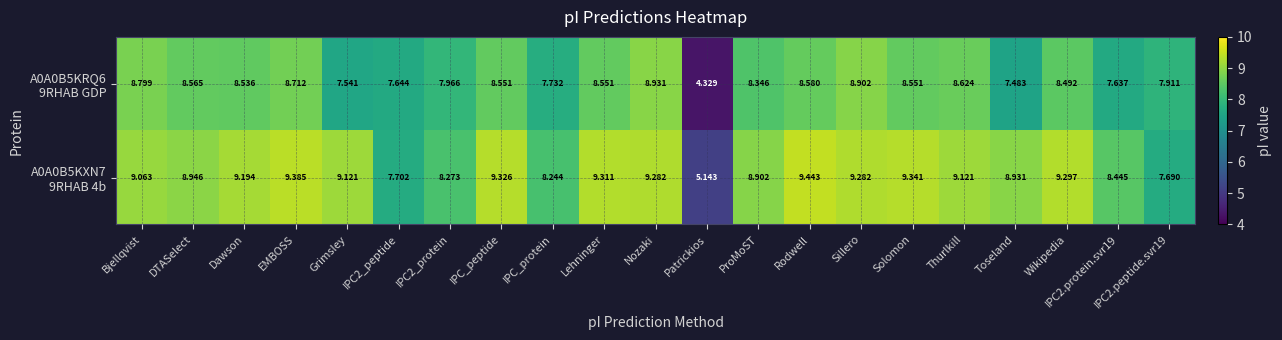

At which category is the sum across all series the highest?

Nozaki